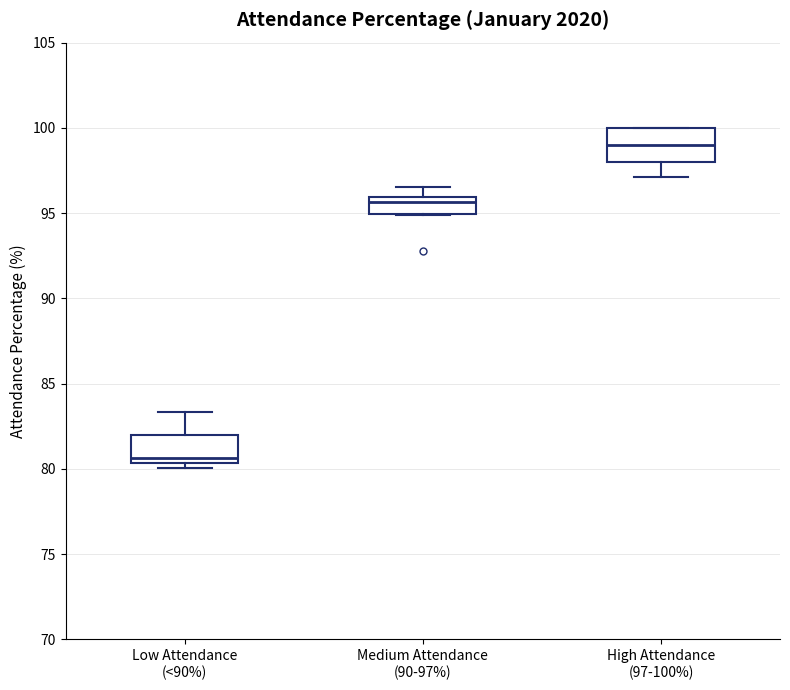

Reading left to right, transcribe this box plot: for each box, give where its median line is, the range the box spans, and where its two whiskers end, as read against the y-axis. The values are not printed on the chart, so give them approximately, as read against the axis.

Low Attendance (<90%): median 80.5 (just above the box's lower edge), box 80.5 to 82.0, whiskers 80.0 to 83.5
Medium Attendance (90-97%): median 95.5, box 95.0 to 96.0, whiskers 95.0 to 96.5
High Attendance (97-100%): median 99.0, box 98.0 to 100.0, whiskers 97.0 to 100.0